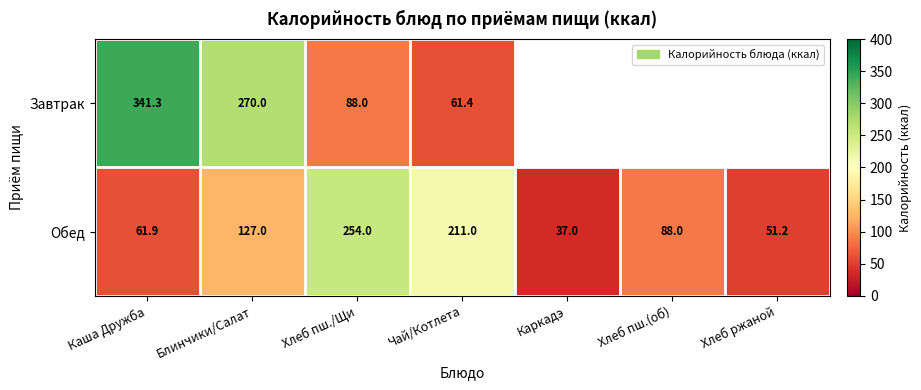

Between Чай/Котлета and Каша Дружба, which is larger?

Каша Дружба